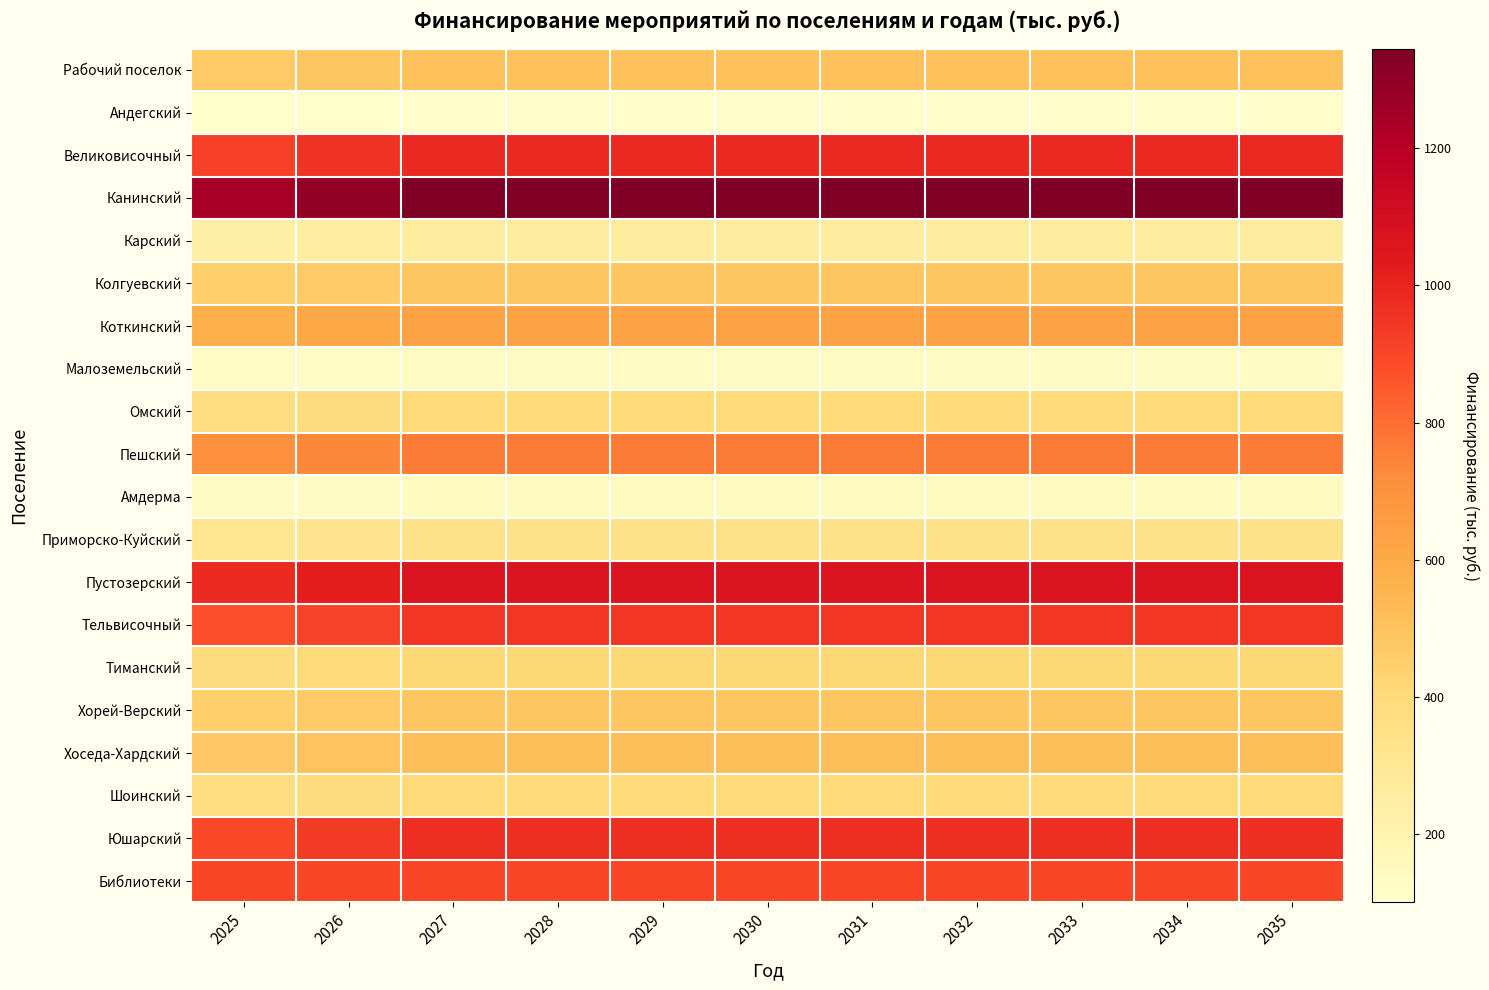

At which category is the sum across all series the highest?

2027